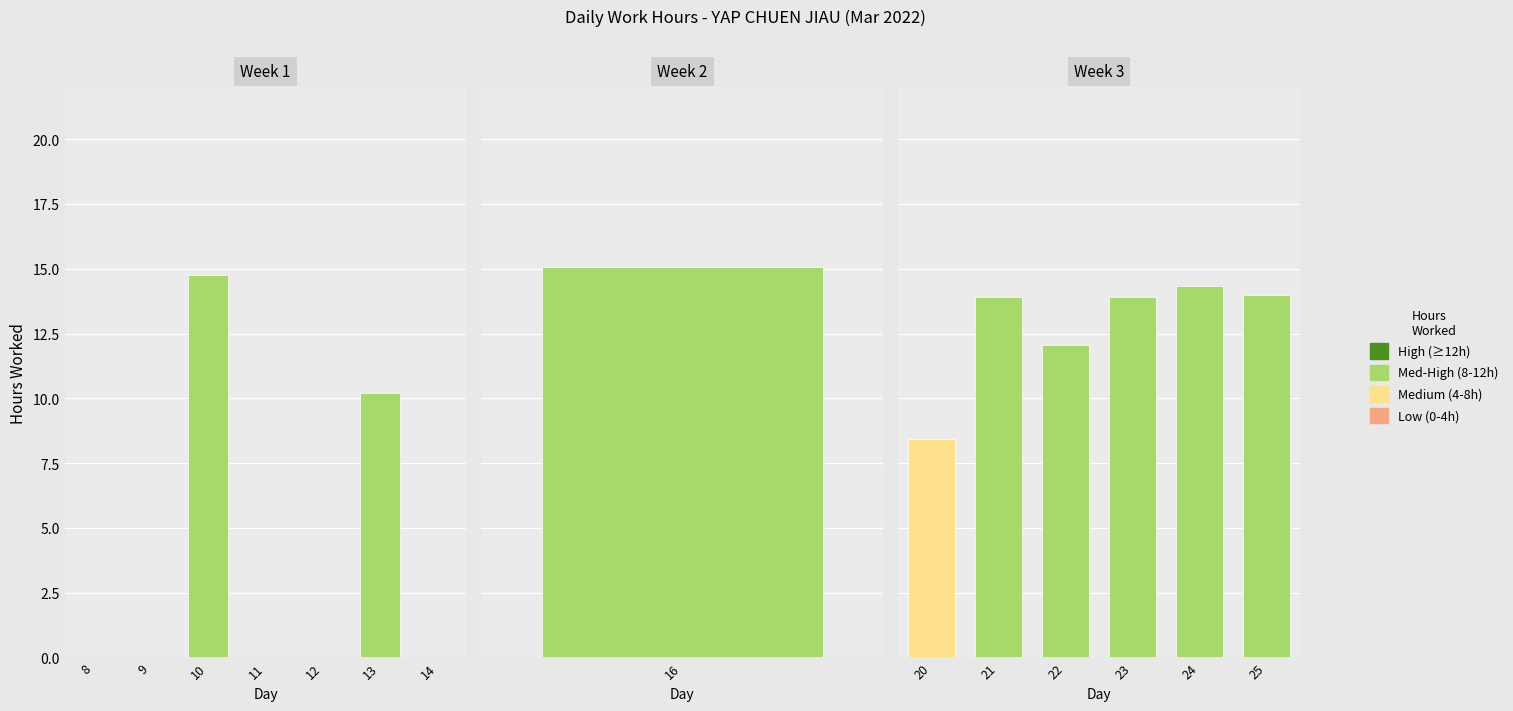

Reading right to left, what are all the values shown in this chart?

Day 25=14.0	Day 24=14.3	Day 23=13.9	Day 22=12.1	Day 21=13.9	Day 20=8.4	Day 16=15.1	Day 14=0.0	Day 13=10.2	Day 12=0.0	Day 11=0.0	Day 10=14.8	Day 9=0.0	Day 8=0.0